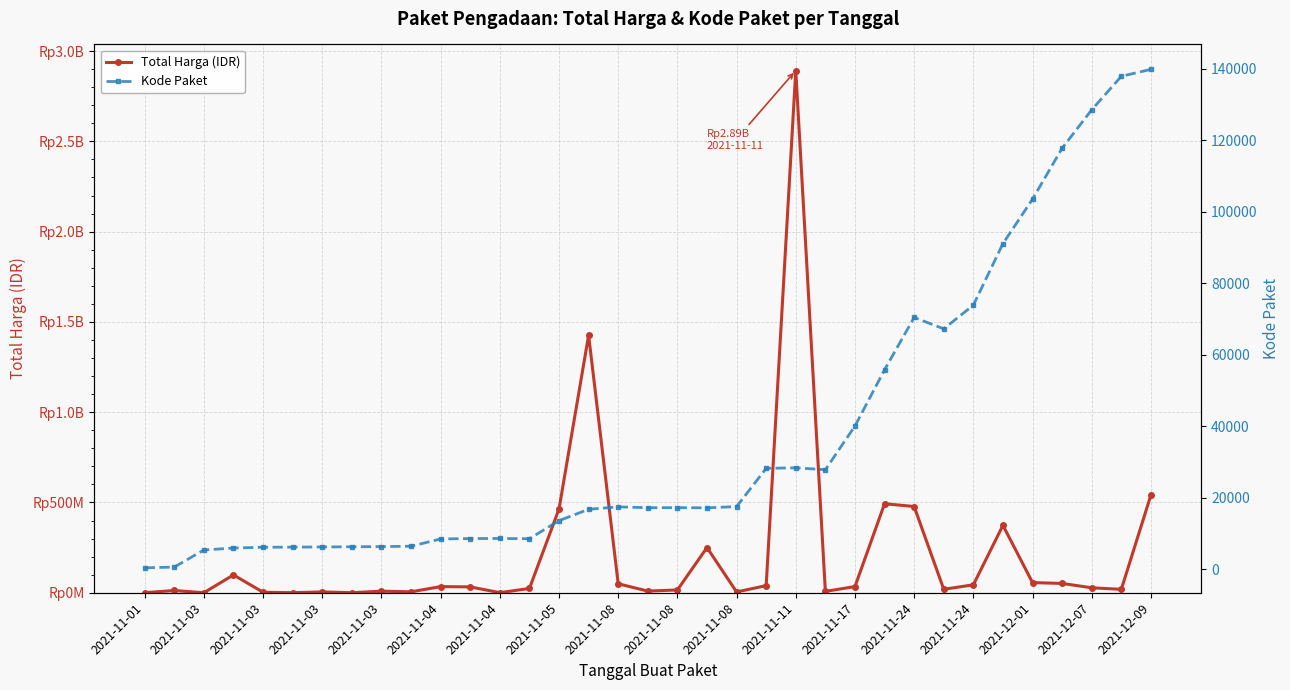

At which label does Total Harga (IDR) first exceed 27412000?

2021-11-03